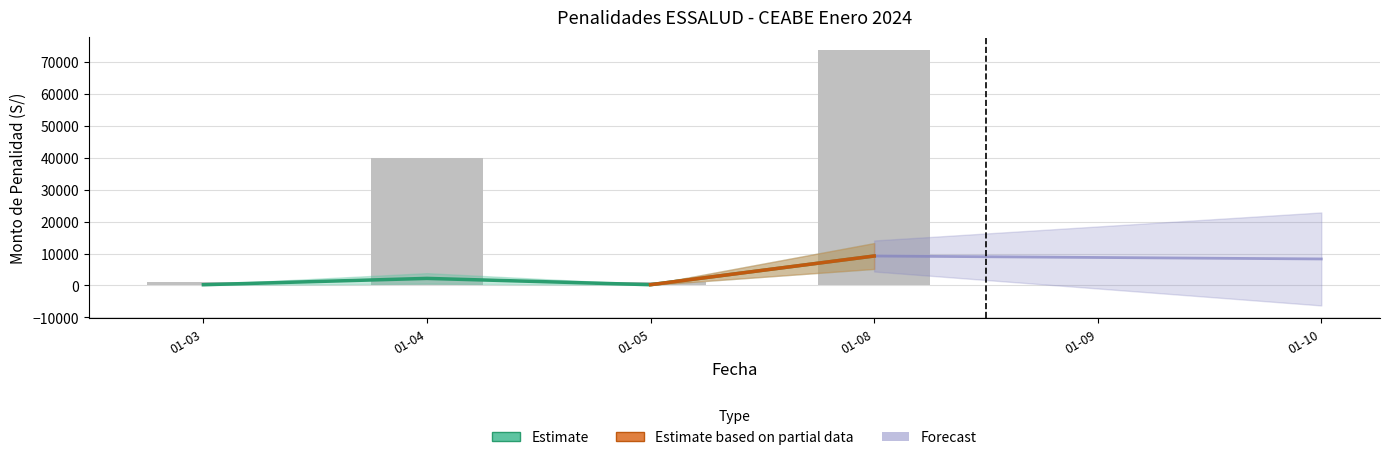

What is the average value?

28936.4